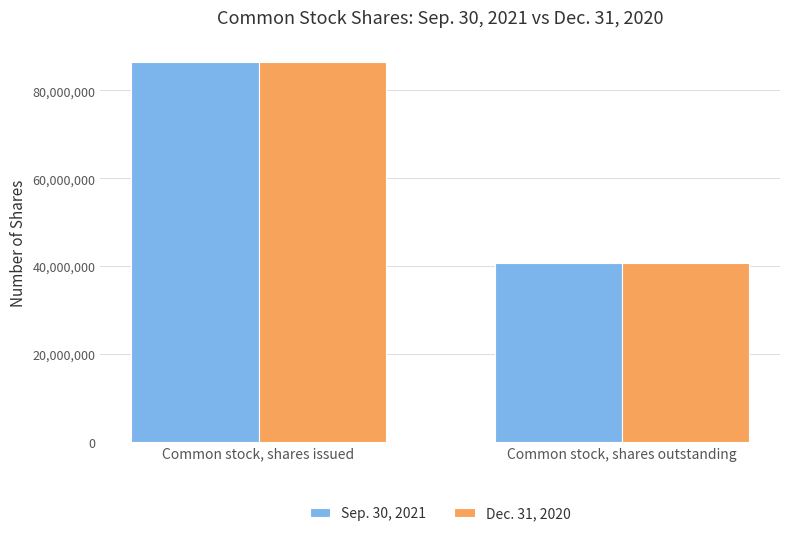

Is it true that Dec. 31, 2020 equals 23929731 at Common stock, shares outstanding?

False